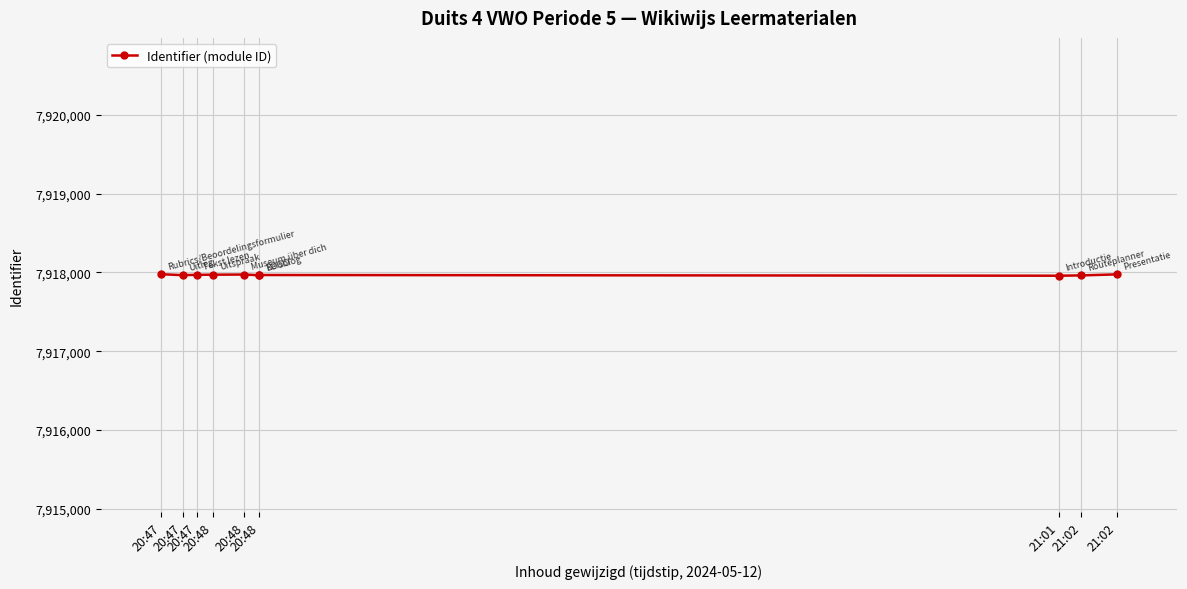

What is the difference between the second highest and minimum values?

17